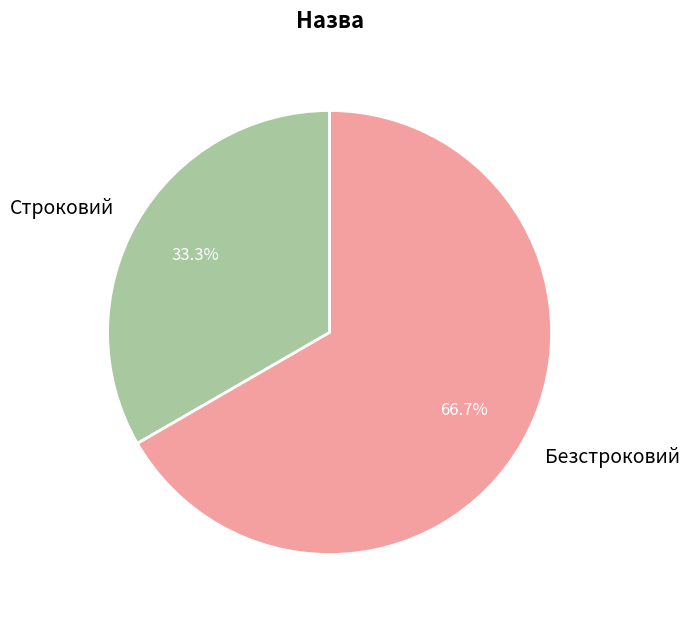

To the nearest percent, what portion does Строковий represent?

33%